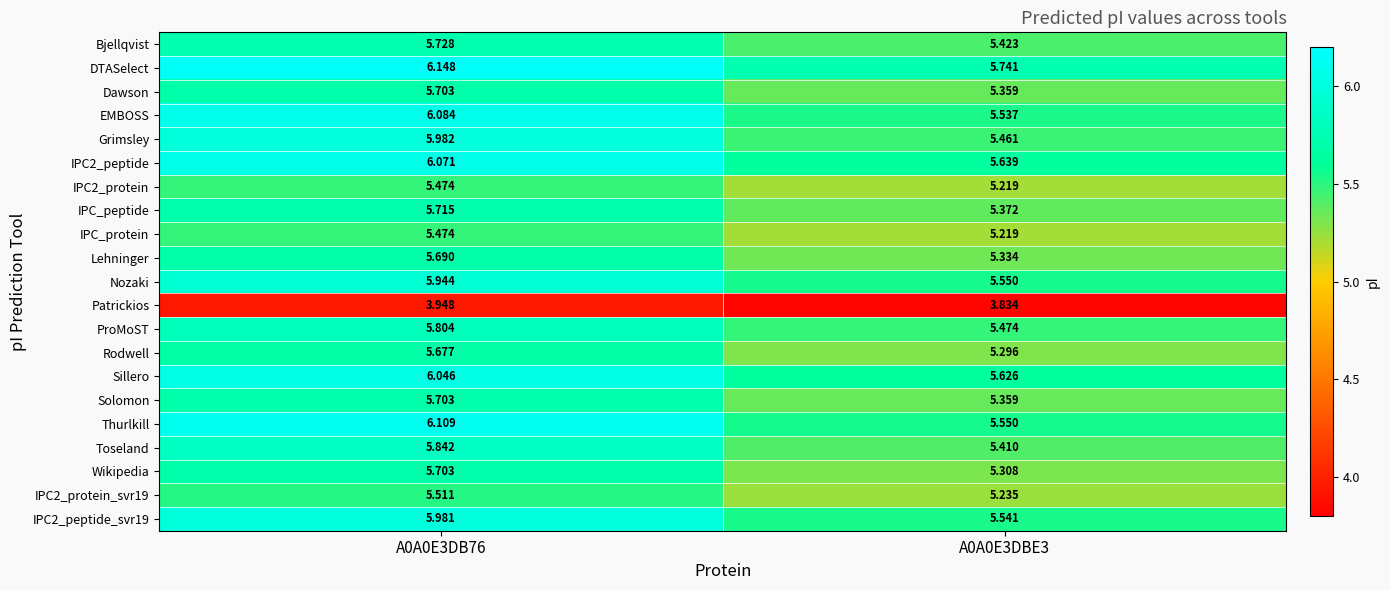

Is the value of EMBOSS at A0A0E3DBE3 greater than the value of Solomon at A0A0E3DB76?

No